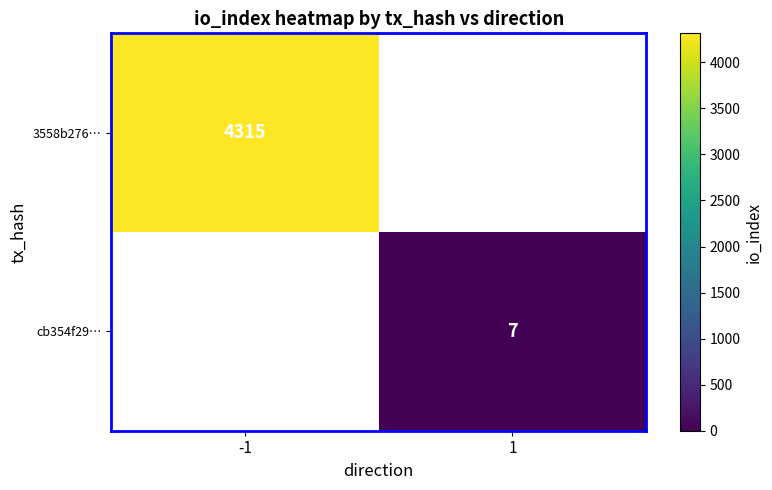

True or false: 3558b276… has a value of 4315 at -1.

True